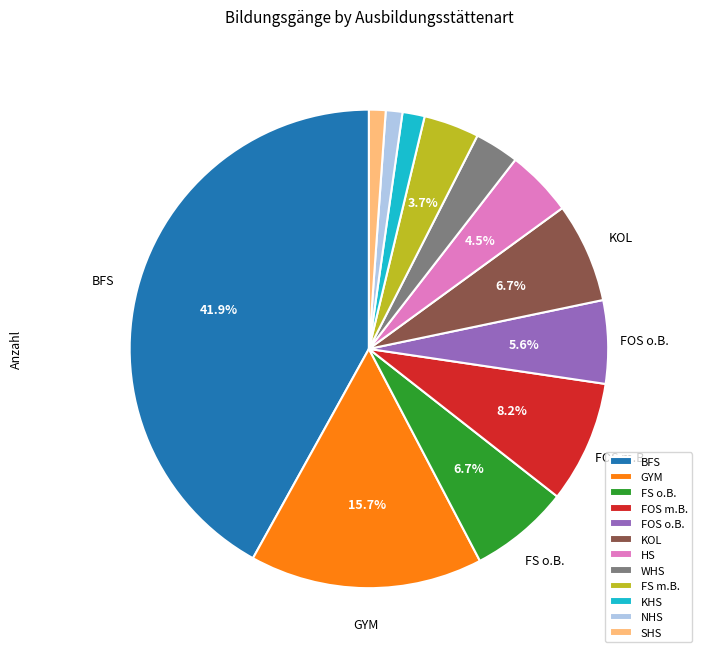

Do BFS and KOL together represent more than half of the pie?

No